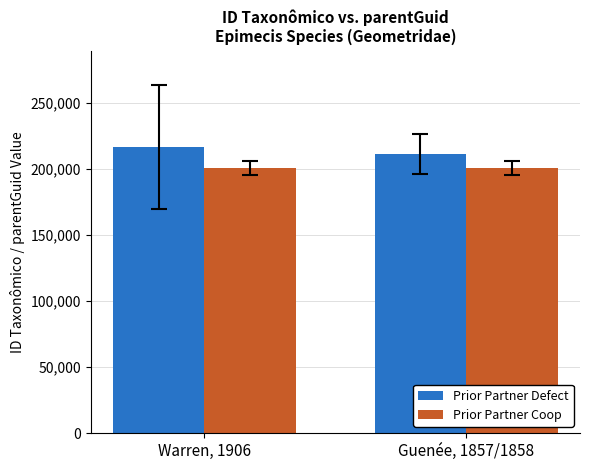

What is the minimum value for Prior Partner Coop?

200904.0